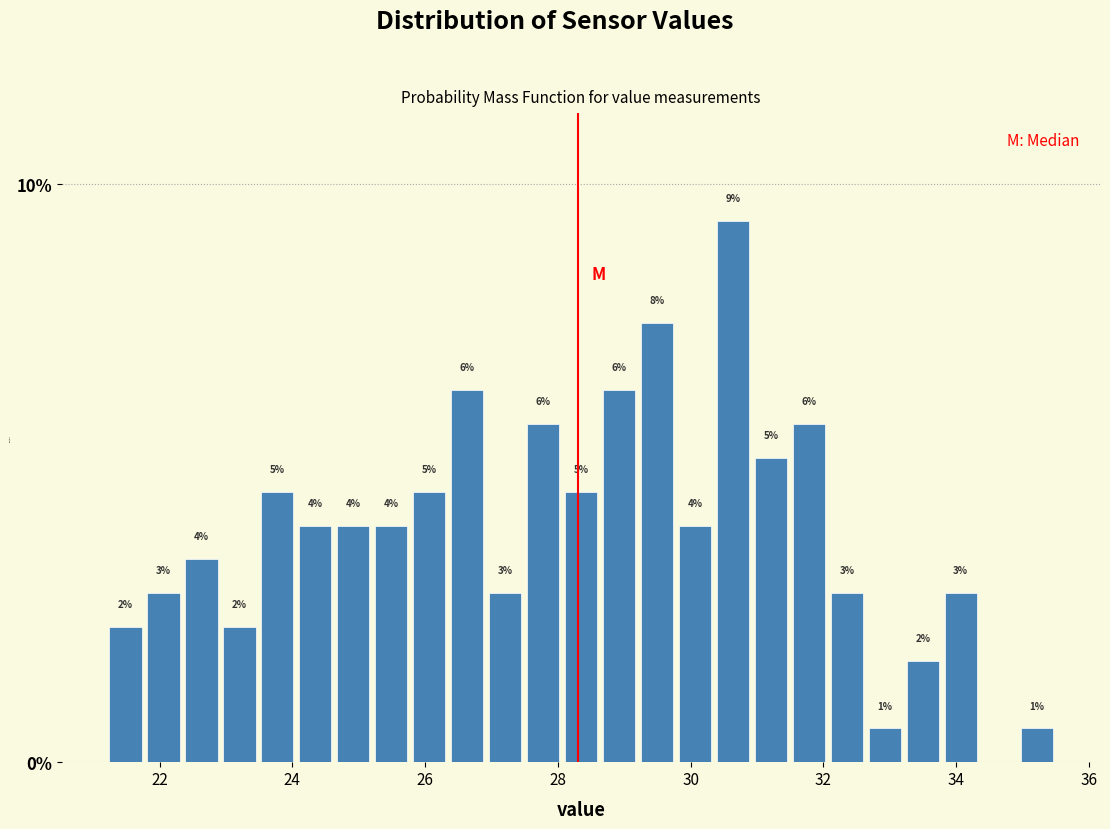

Around what value on the x-axis is the tallest bar? Give the approximate position of its centre, as read against the axis.

30.6